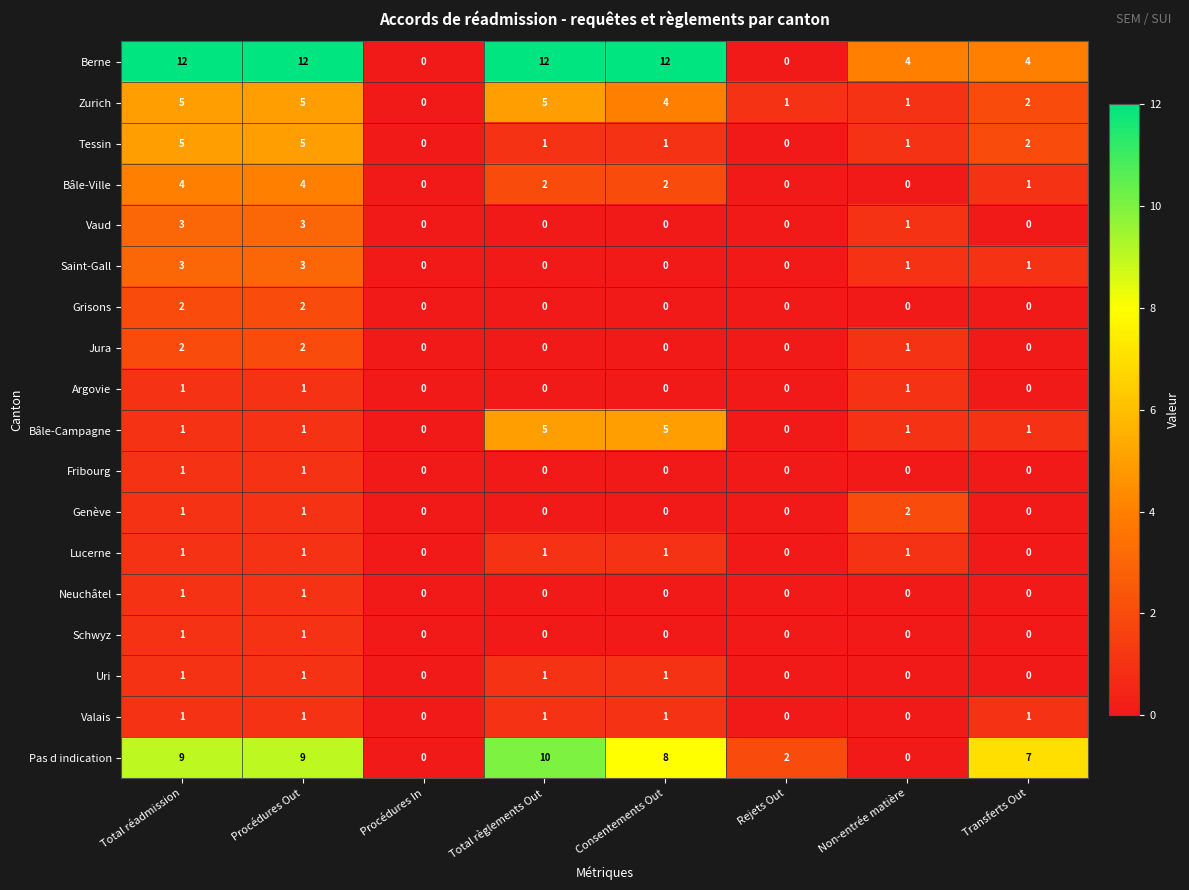

What is the difference between the highest and lowest values at Non-entrée matière?

4